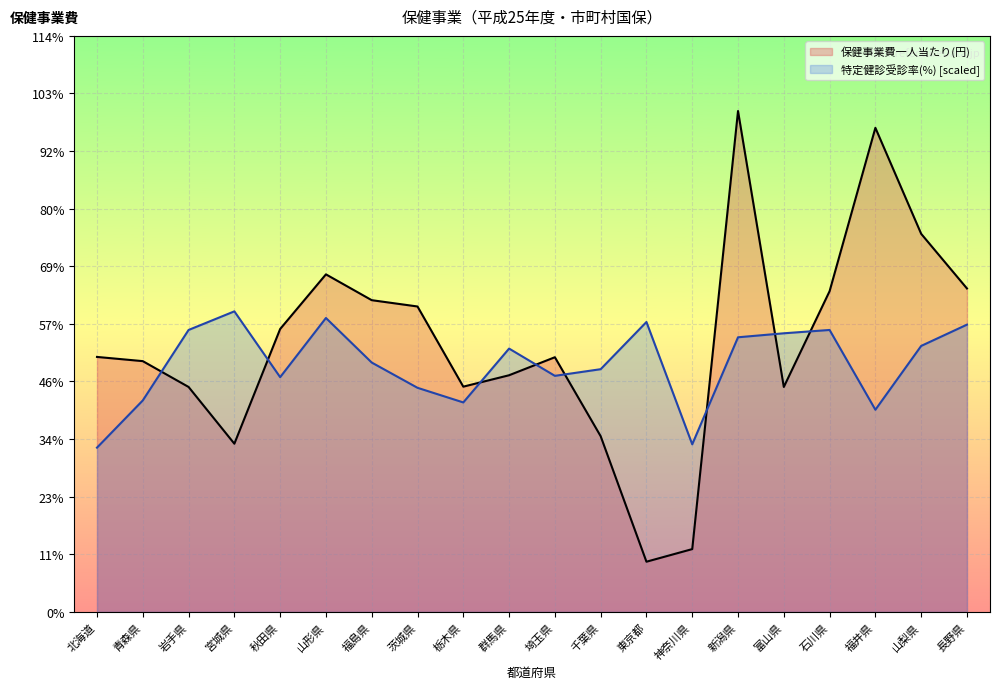

List the series in order of their overall mean, lowest first.

特定健診受診率(%) [scaled], 保健事業費一人当たり(円)